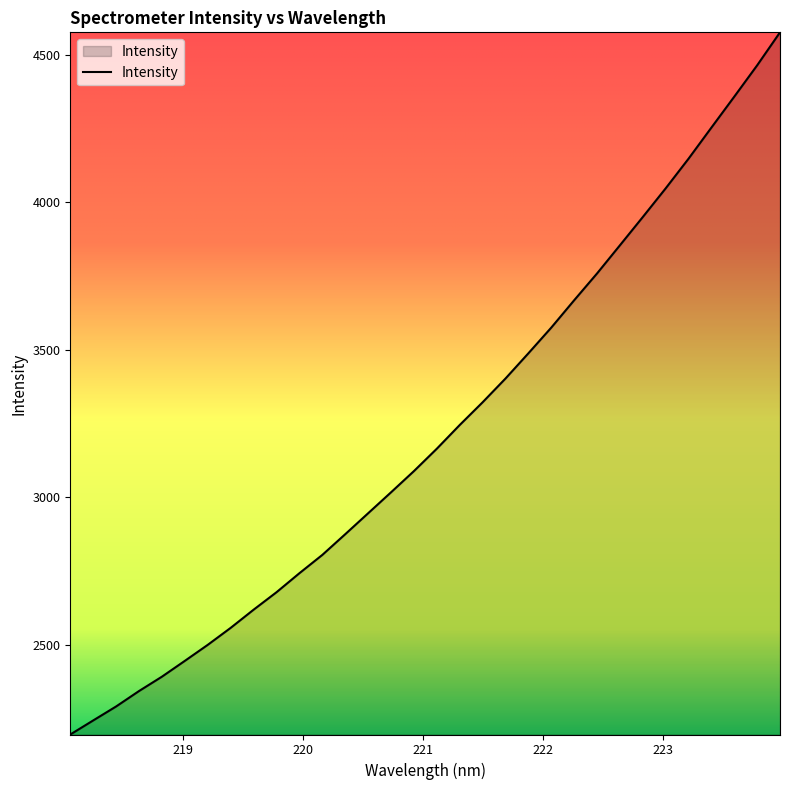

What is the greatest value displayed?

4576.4